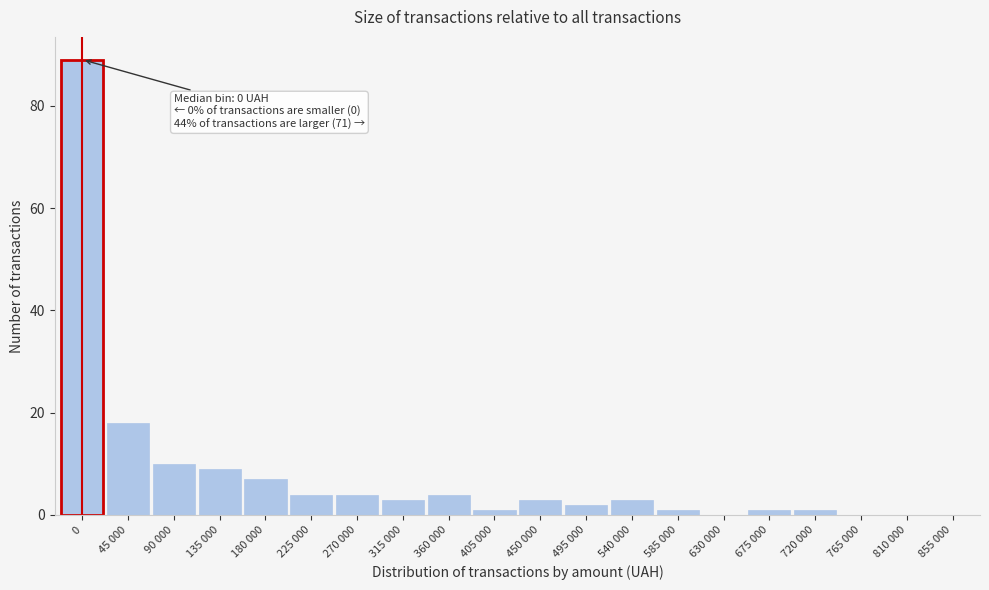

Reading left to right, what are all the values shown in this chart?

0=89	45 000=18	90 000=10	135 000=9	180 000=7	225 000=4	270 000=4	315 000=3	360 000=4	405 000=1	450 000=3	495 000=2	540 000=3	585 000=1	630 000=0	675 000=1	720 000=1	765 000=0	810 000=0	855 000=0